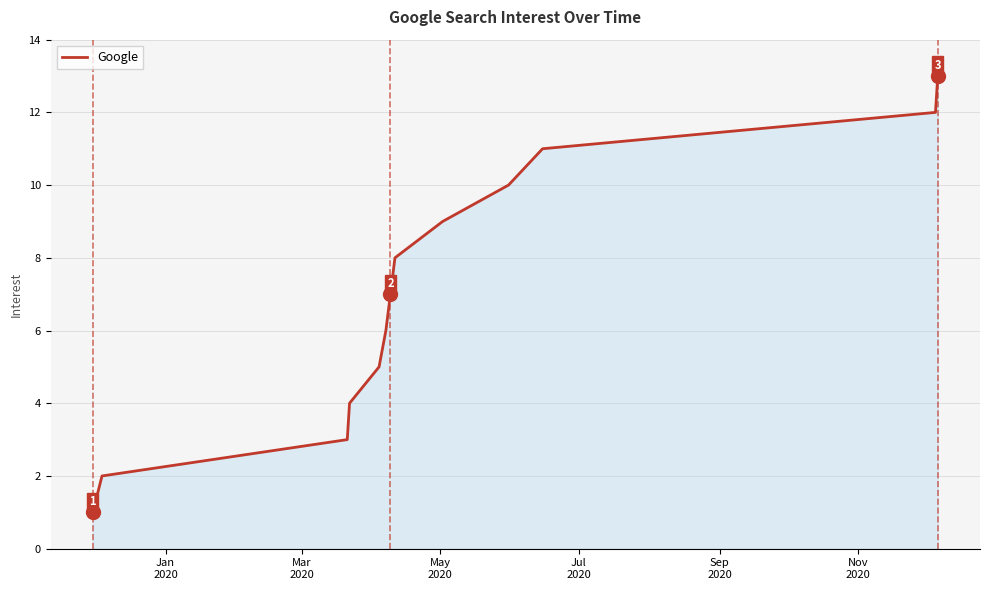

What is the difference between the maximum and minimum values?

12